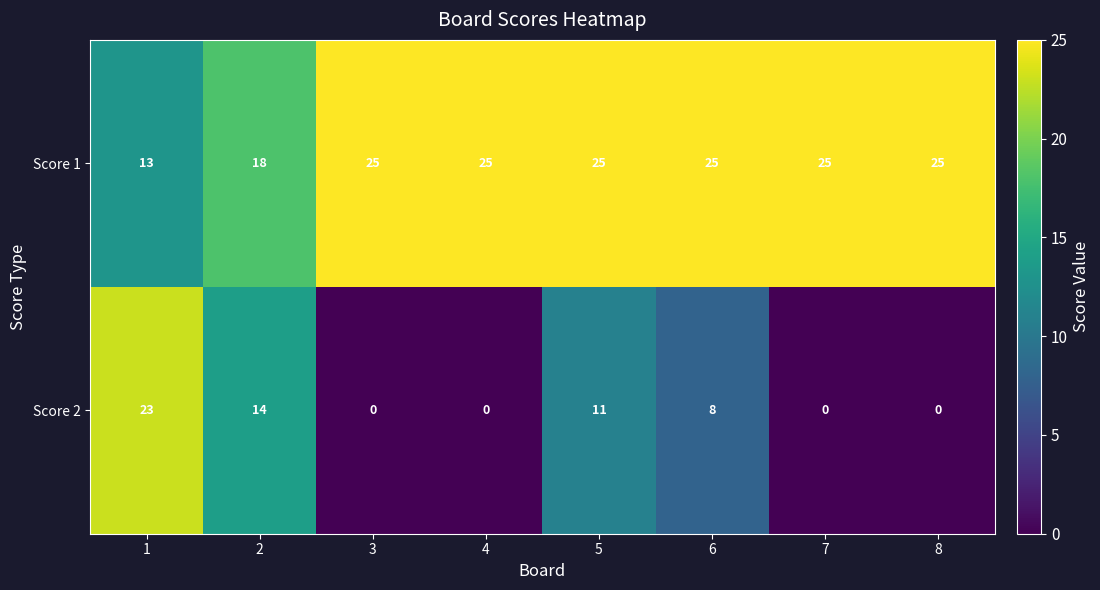

What is the greatest value displayed?

25